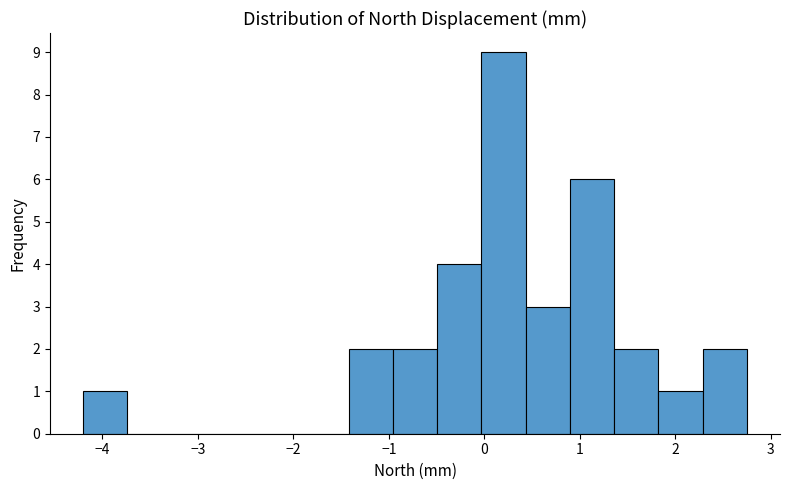

Reading left to right, list every bar in this chart as the range it spans on the x-axis followed by its height. Neither the bar edges nor the heights are printed on the chart, so give them approximately, as read against the axes.

-4.2 to -3.7: 1
-3.7 to -3.3: 0
-3.3 to -2.8: 0
-2.8 to -2.3: 0
-2.3 to -1.9: 0
-1.9 to -1.4: 0
-1.4 to -1.0: 2
-1.0 to -0.5: 2
-0.5 to 0.0: 4
0.0 to 0.4: 9
0.4 to 0.9: 3
0.9 to 1.4: 6
1.4 to 1.8: 2
1.8 to 2.3: 1
2.3 to 2.8: 2